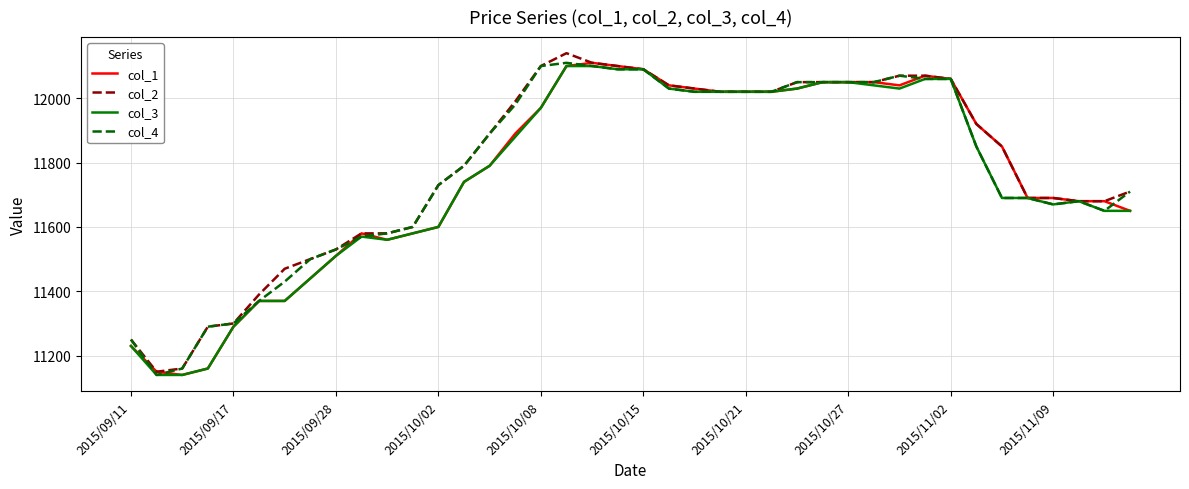

What is the greatest value displayed?

12140